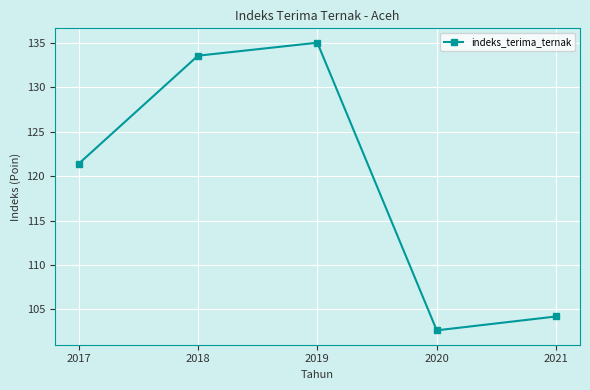

How many values are below 121?

2